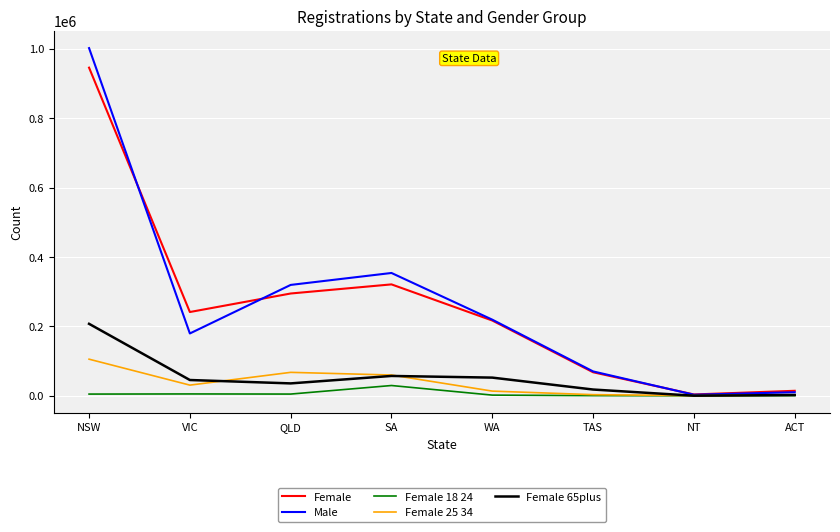

Which category has the highest value across all series?

NSW